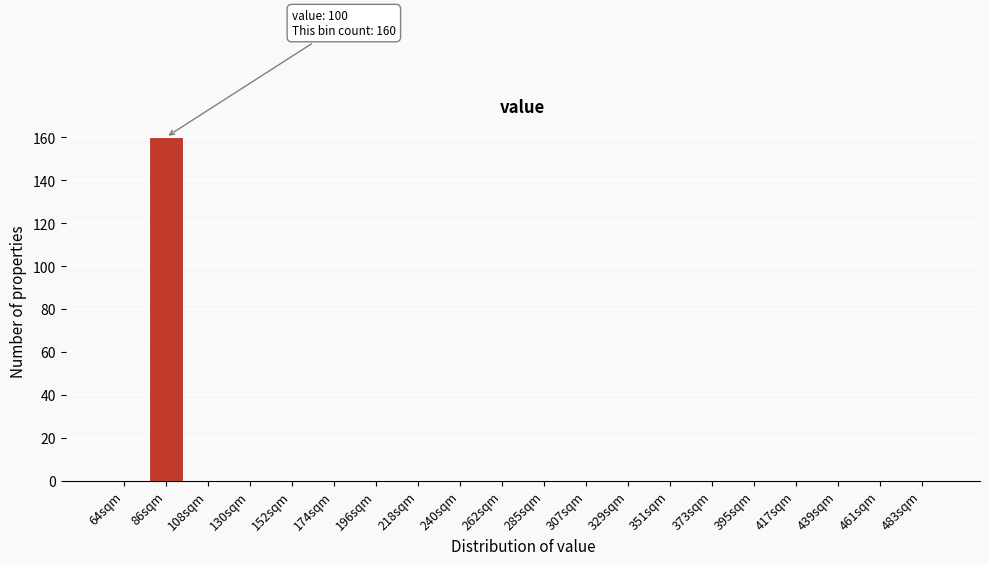

Reading left to right, transcribe all the data shown in this chart.

64sqm=0	86sqm=160	108sqm=0	130sqm=0	152sqm=0	174sqm=0	196sqm=0	218sqm=0	240sqm=0	262sqm=0	285sqm=0	307sqm=0	329sqm=0	351sqm=0	373sqm=0	395sqm=0	417sqm=0	439sqm=0	461sqm=0	483sqm=0